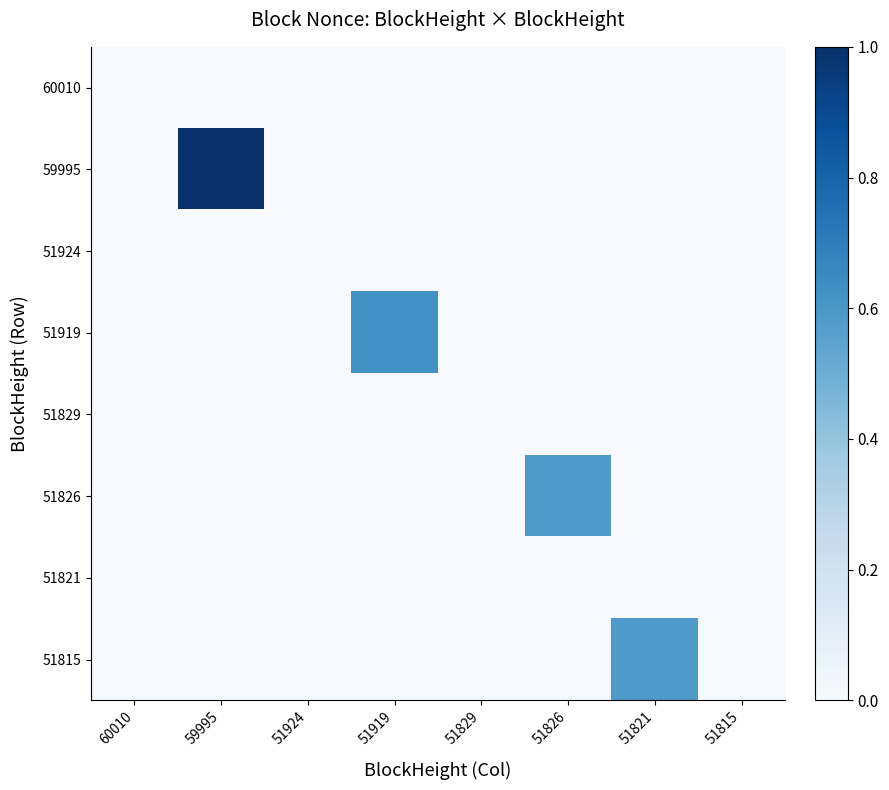

Which series has the largest total across all categories?

59995